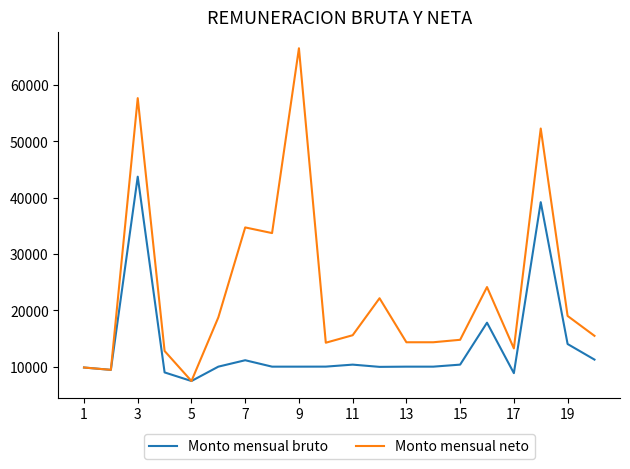

Which series has the largest range (max minus min)?

Monto mensual neto